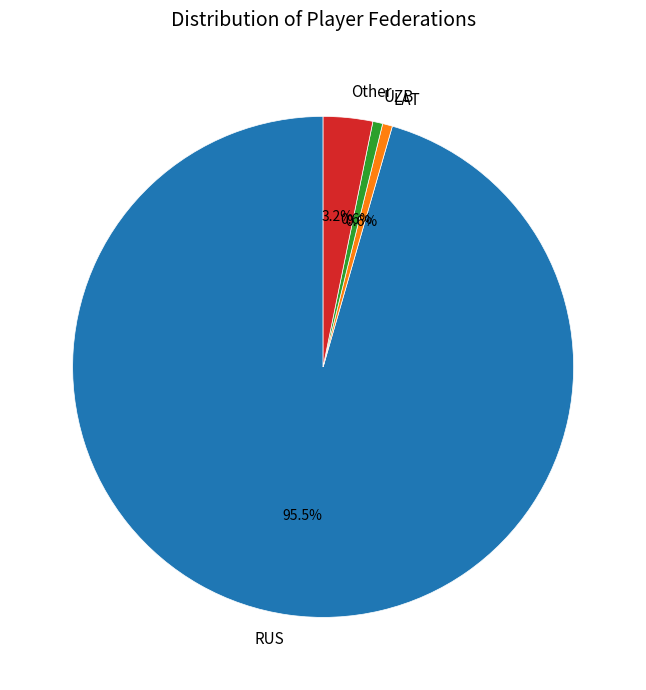

Is RUS the majority of the pie?

Yes